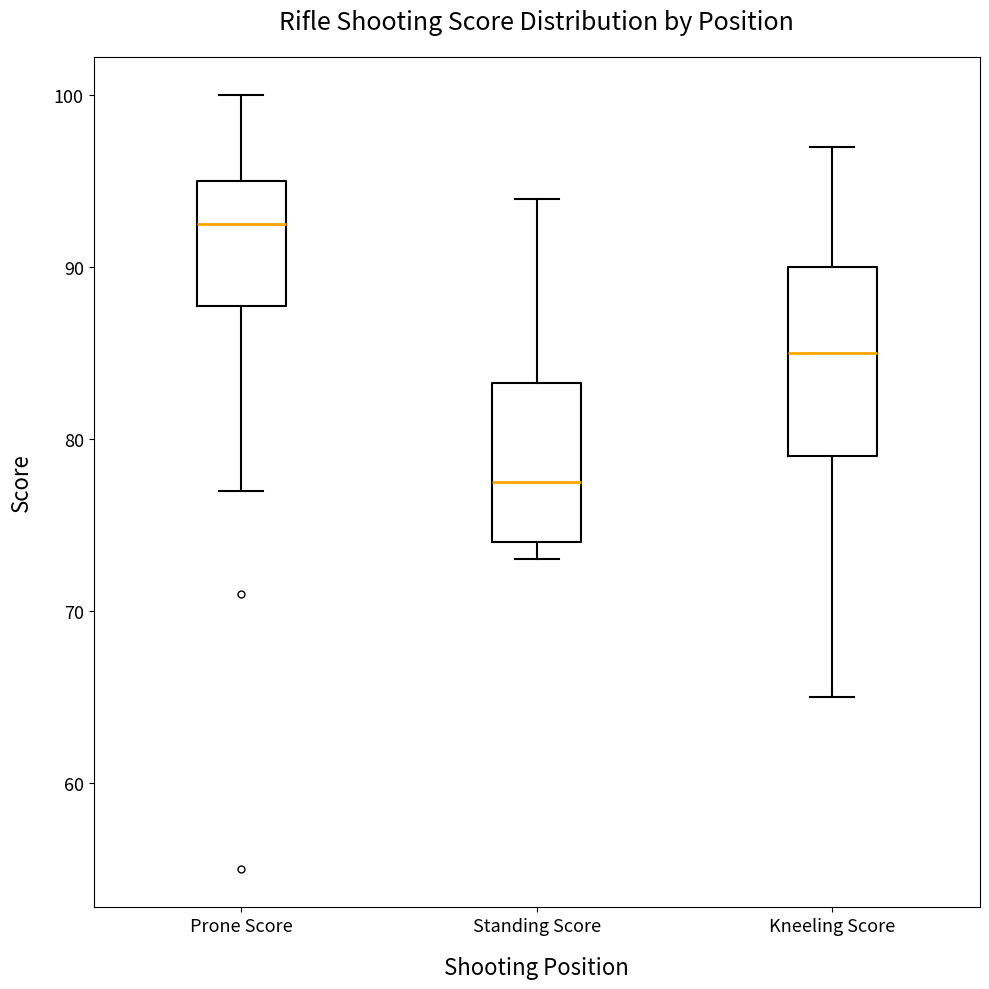

Reading left to right, transcribe this box plot: for each box, give where its median line is, the range the box spans, and where its two whiskers end, as read against the y-axis. The values are not printed on the chart, so give them approximately, as read against the axis.

Prone Score: median 93, box 88 to 95, whiskers 77 to 100
Standing Score: median 78, box 74 to 83, whiskers 73 to 94
Kneeling Score: median 85, box 79 to 90, whiskers 65 to 97